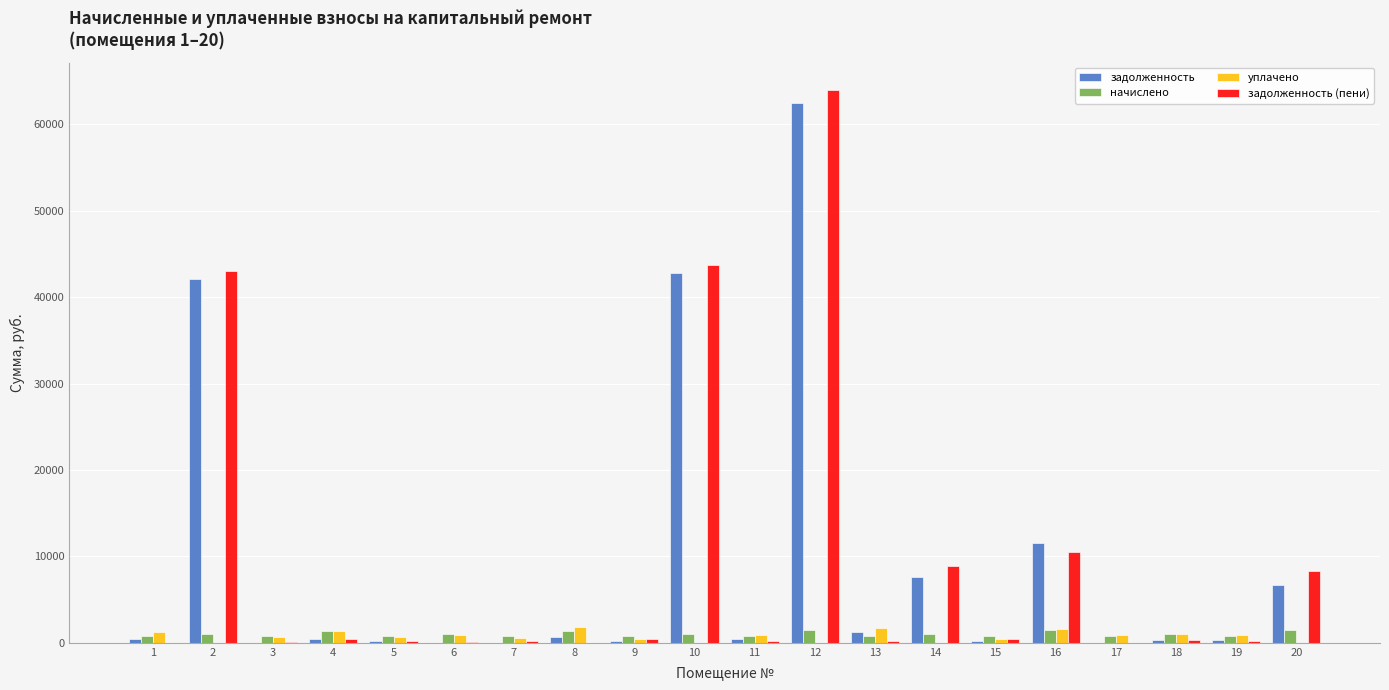

At which category is the sum across all series the highest?

12